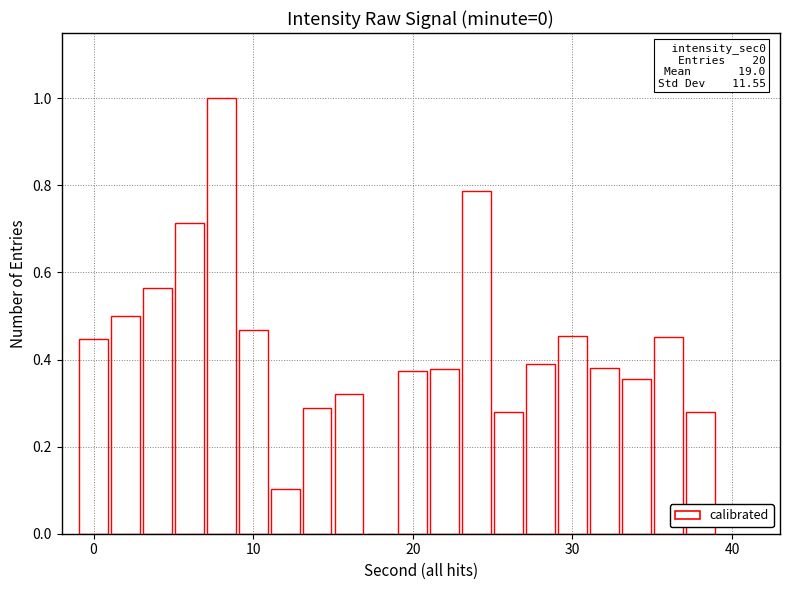

What is the greatest value displayed?

1.0